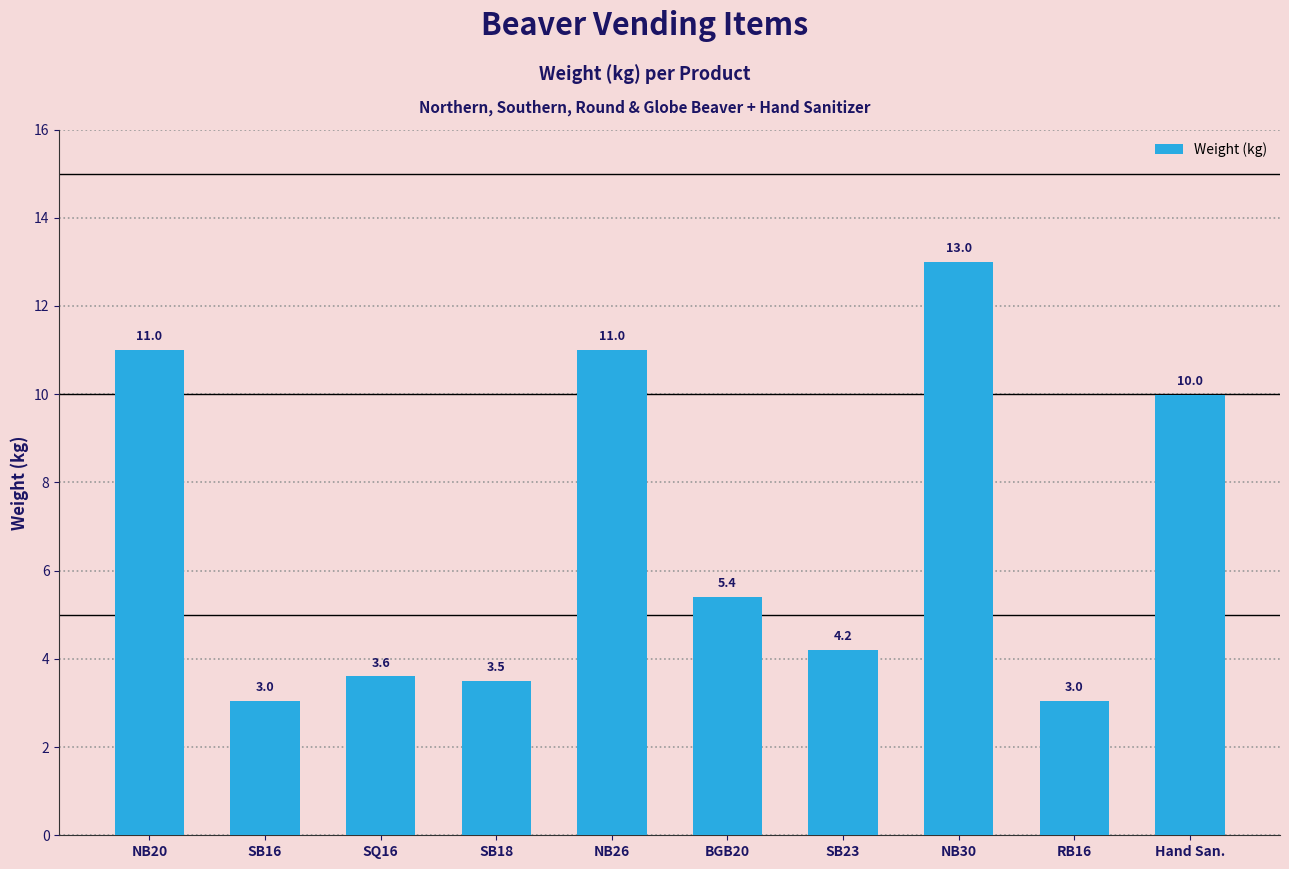

What is the sum of the values at NB30 and Hand San.?

23.0